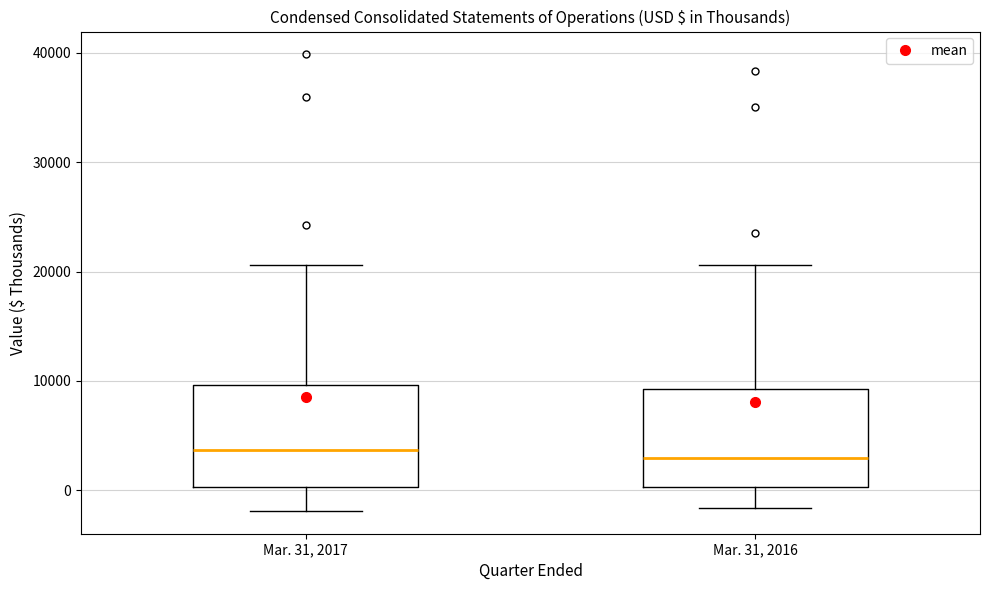

Reading left to right, read every box against the y-axis: the position of its median line, the range the box covers, and the ends of its whiskers. The values are not printed on the chart, so give them approximately, as read against the axis.

Mar. 31, 2017: median 4000, box 0 to 10000, whiskers -2000 to 21000
Mar. 31, 2016: median 3000, box 0 to 9000, whiskers -2000 to 21000